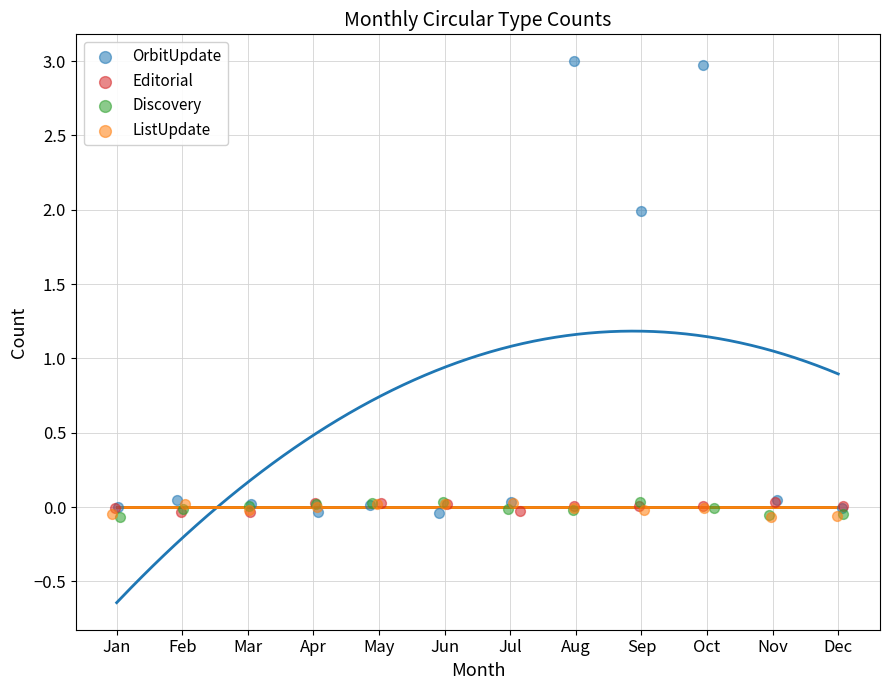

Which series contains the highest Y value?

OrbitUpdate